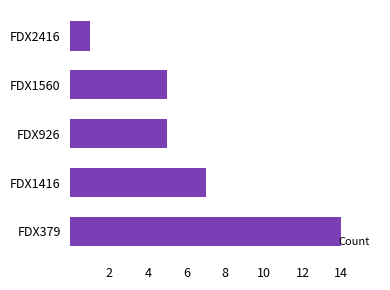

Reading bottom to top, extract all data points from this chart.

14	7	5	5	1